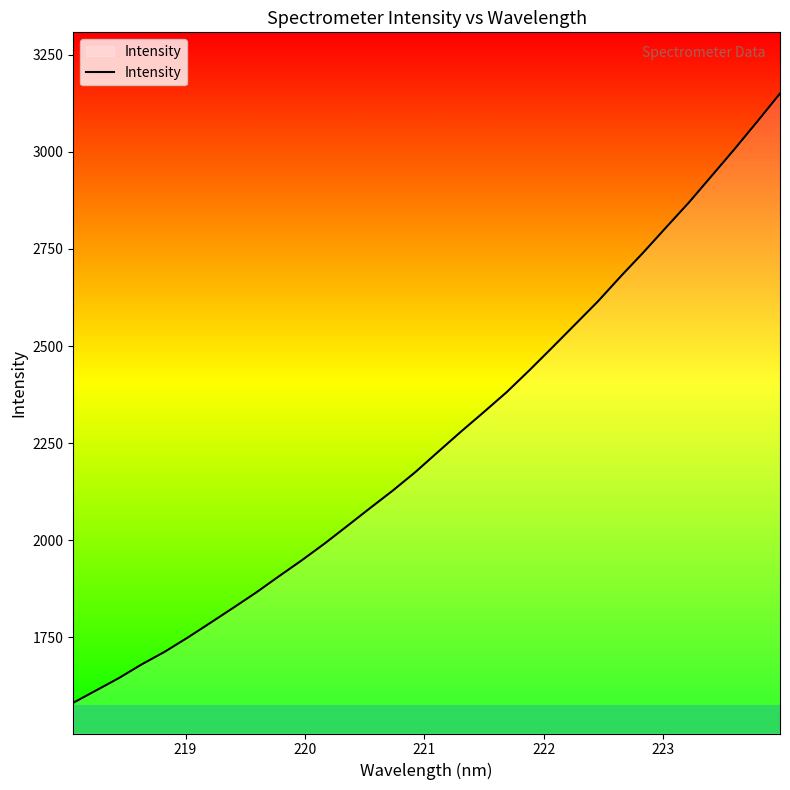

What is the difference between the maximum and minimum values?

1567.5